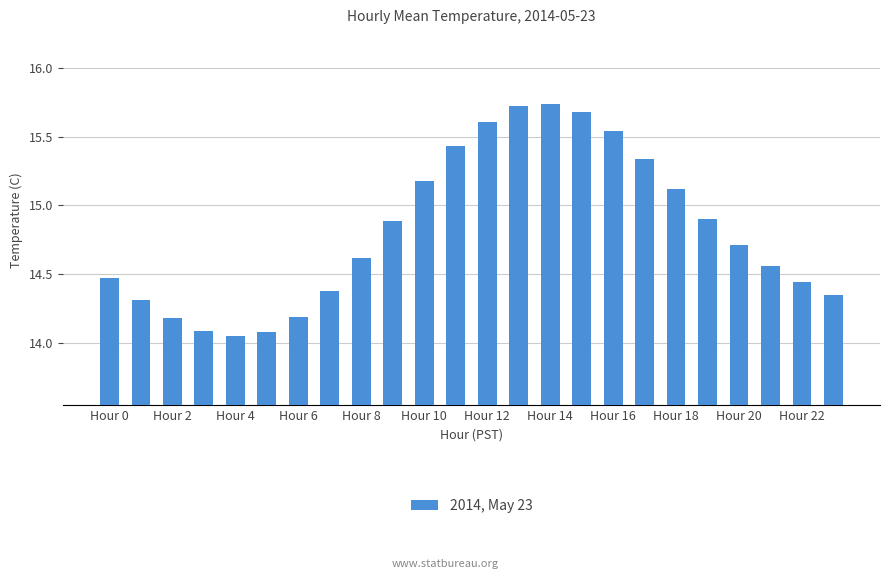

What is the difference between the maximum and minimum values?

1.7